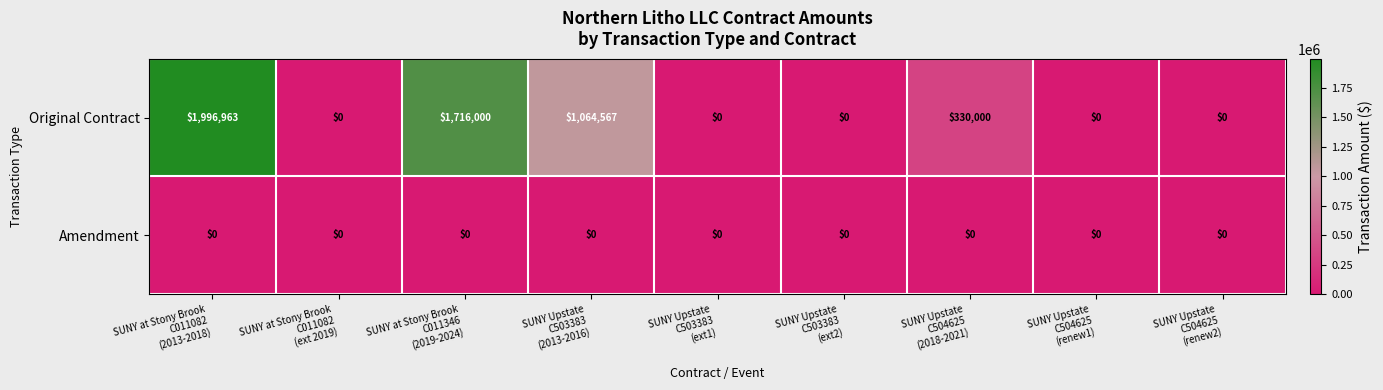

What is the difference between the maximum and second lowest values in the Original Contract series?

1996963